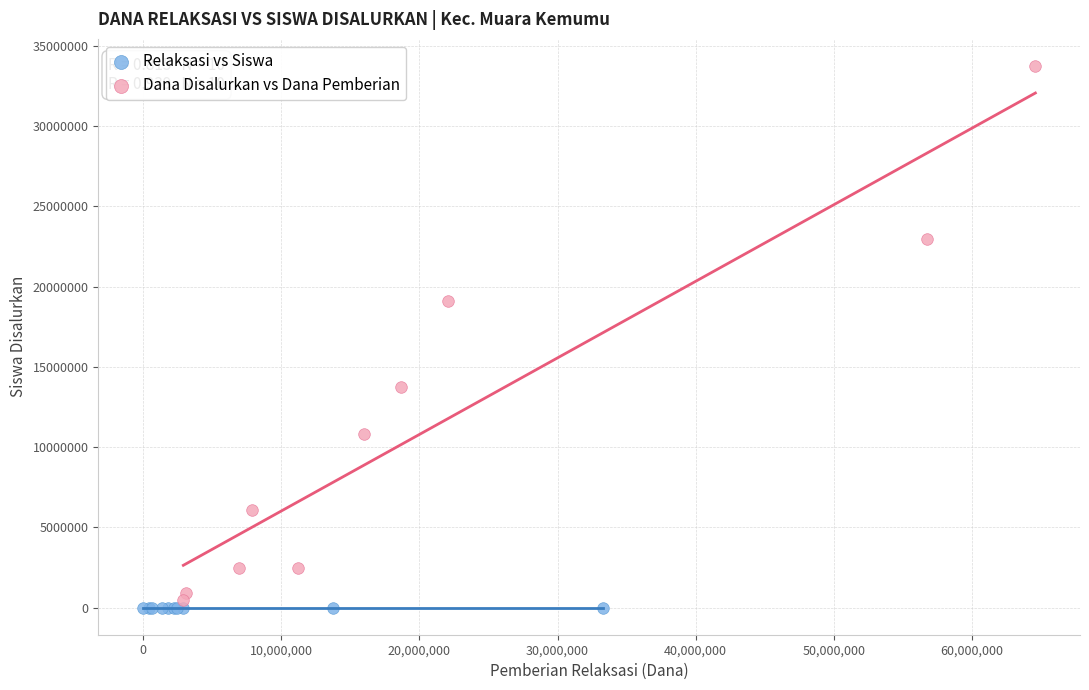

Which series has the widest spread of Y values?

Dana Disalurkan vs Dana Pemberian